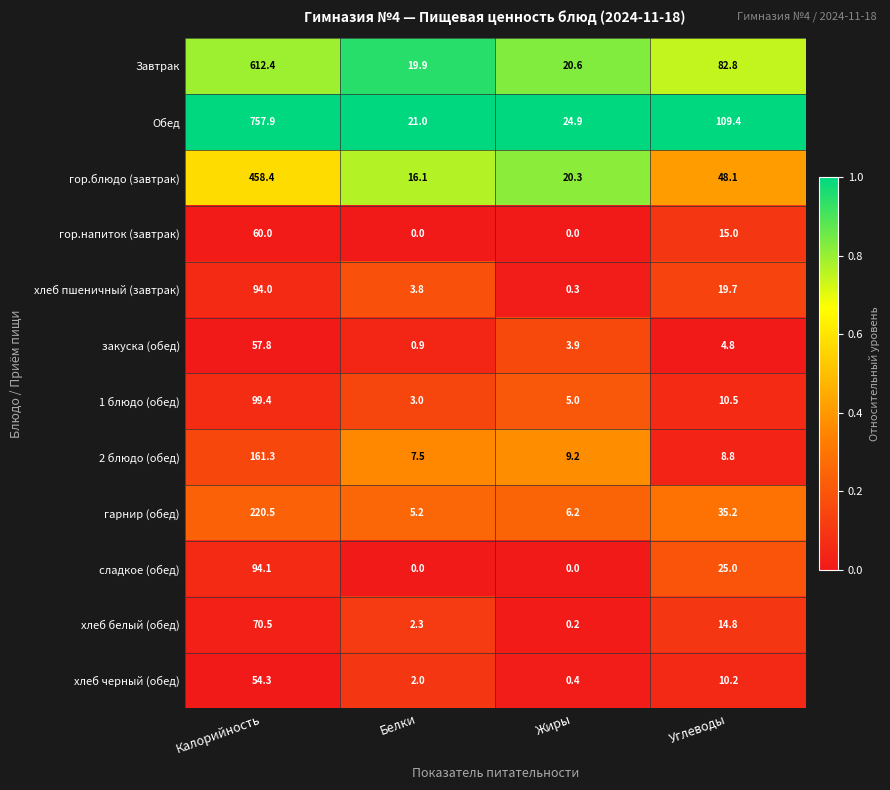

The хлеб пшеничный (завтрак) series shows 2.3 at Белки. True or false?

False